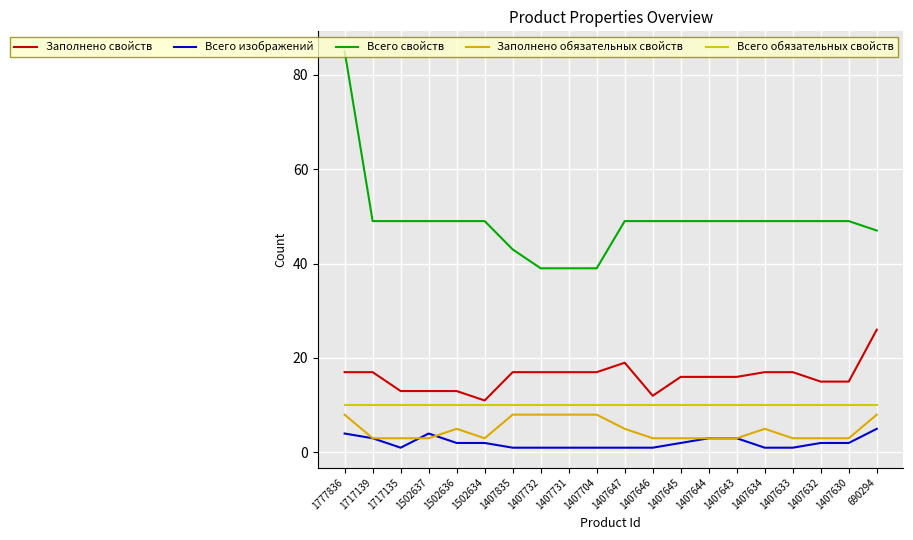

Reading right to left, transcribe all the data shown in this chart.

Заполнено свойств: 26	15	15	17	17	16	16	16	12	19	17	17	17	17	11	13	13	13	17	17
Всего изображений: 5	2	2	1	1	3	3	2	1	1	1	1	1	1	2	2	4	1	3	4
Всего свойств: 47	49	49	49	49	49	49	49	49	49	39	39	39	43	49	49	49	49	49	85
Заполнено обязательных свойств: 8	3	3	3	5	3	3	3	3	5	8	8	8	8	3	5	3	3	3	8
Всего обязательных свойств: 10	10	10	10	10	10	10	10	10	10	10	10	10	10	10	10	10	10	10	10